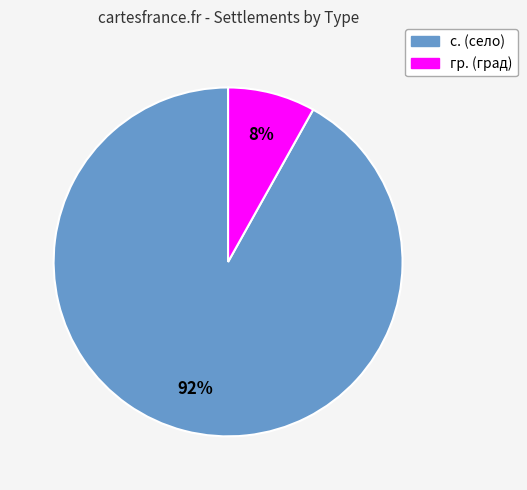

Which slice is the largest?

с.